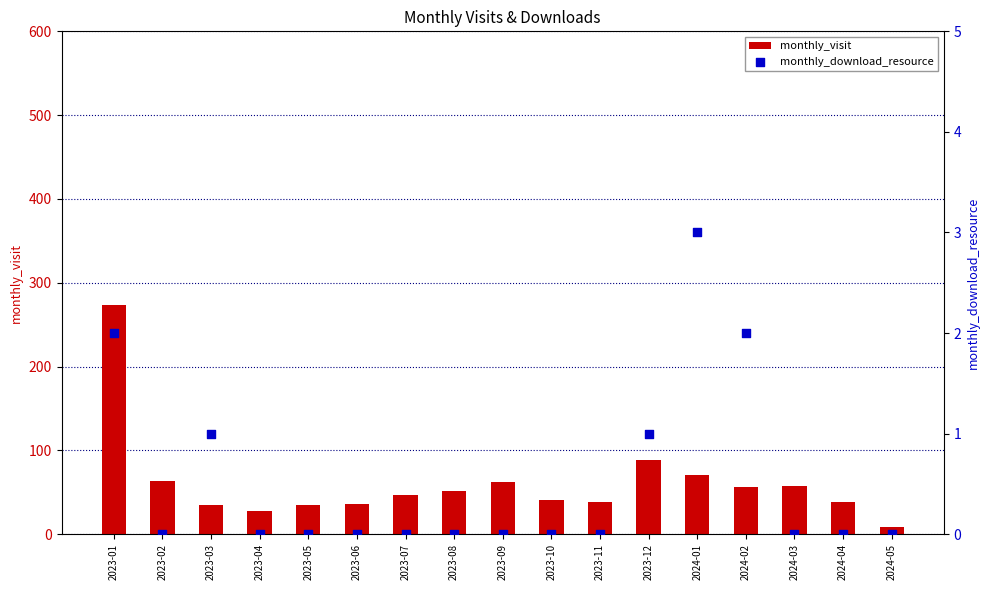

What are all the series names shown in the legend?

monthly_visit, monthly_download_resource